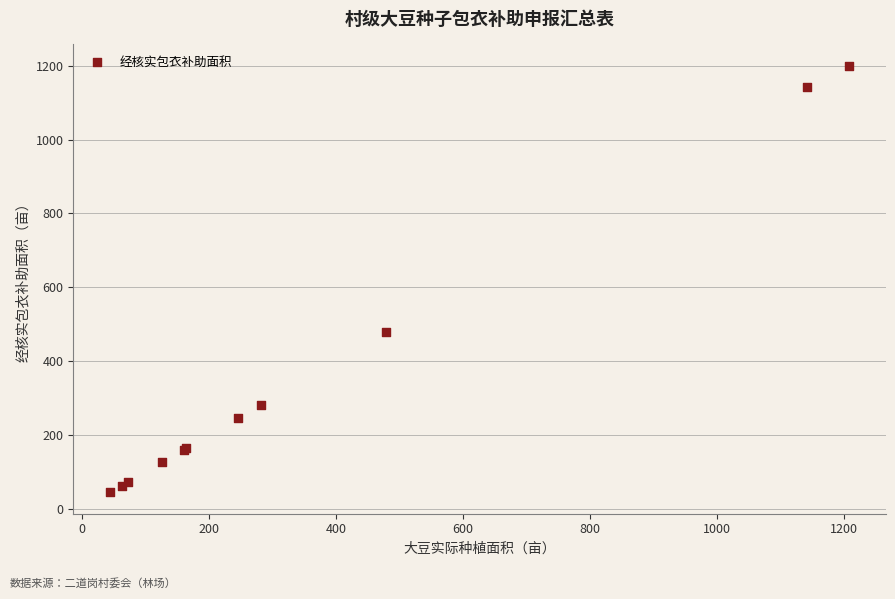

What Y value in the scatter plot is closest to 622?

478